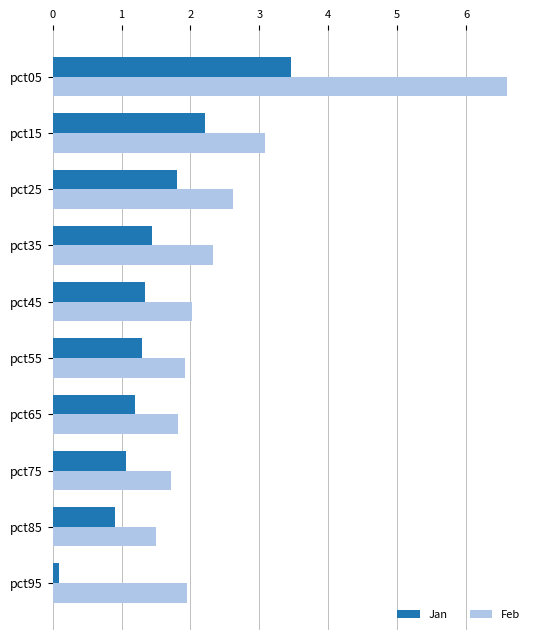

What is the highest value of the Feb series?

6.6